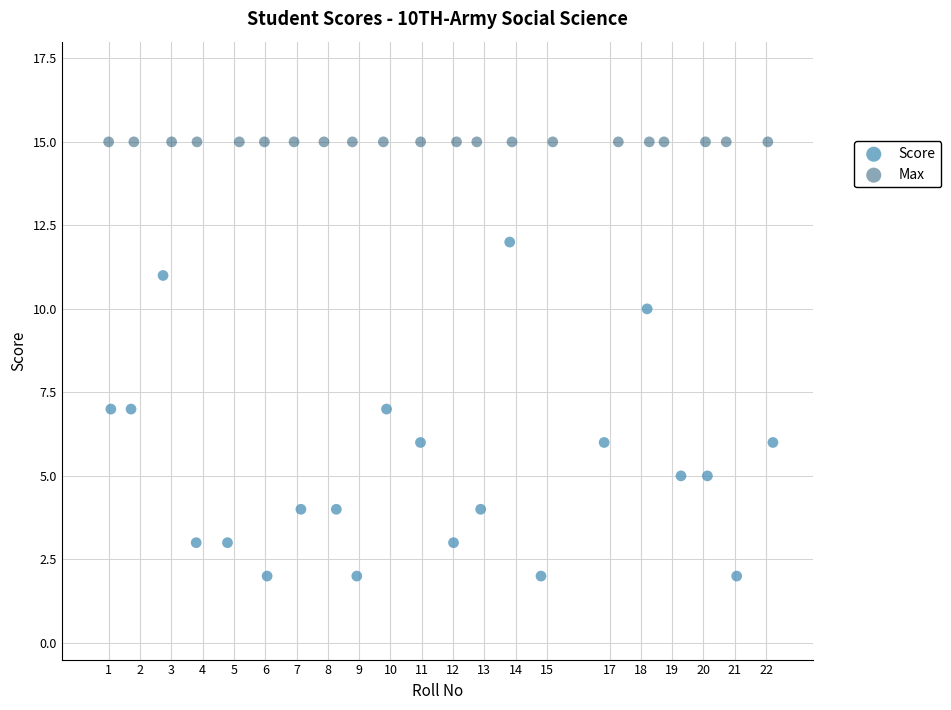

Which series contains the lowest Y value?

Score